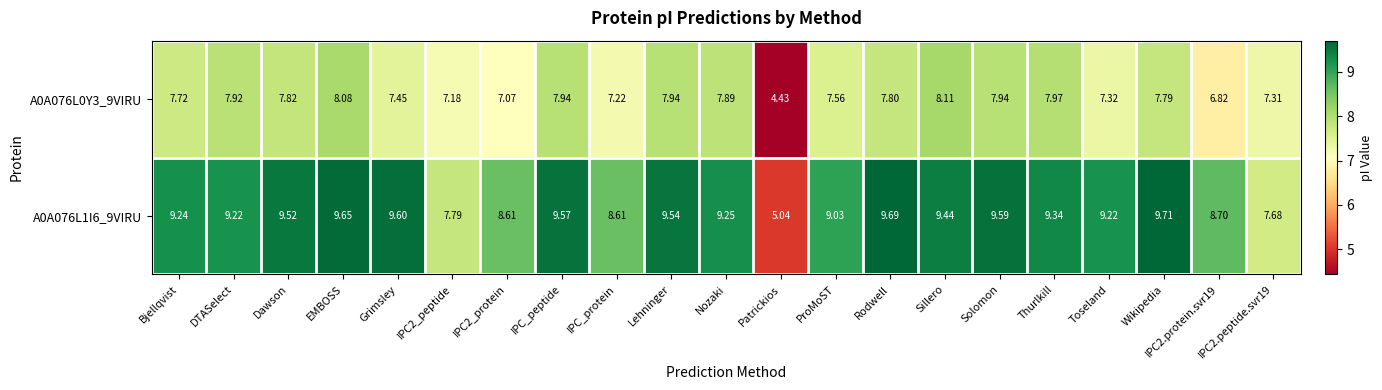

Which category has the highest value across all series?

Wikipedia